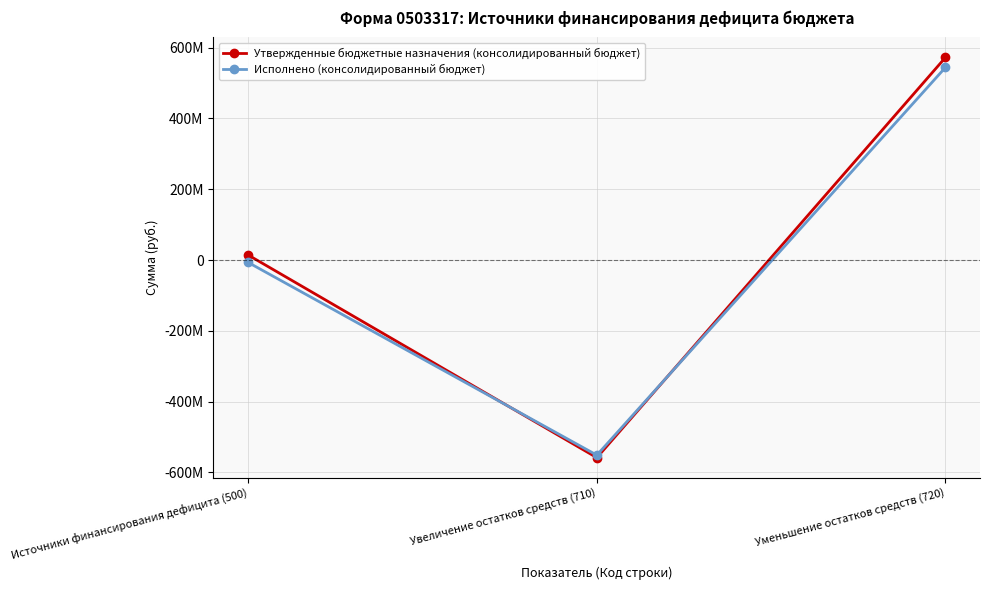

Which series changed the most between Увеличение остатков средств (710) and Уменьшение остатков средств (720)?

Утвержденные бюджетные назначения (консолидированный бюджет)